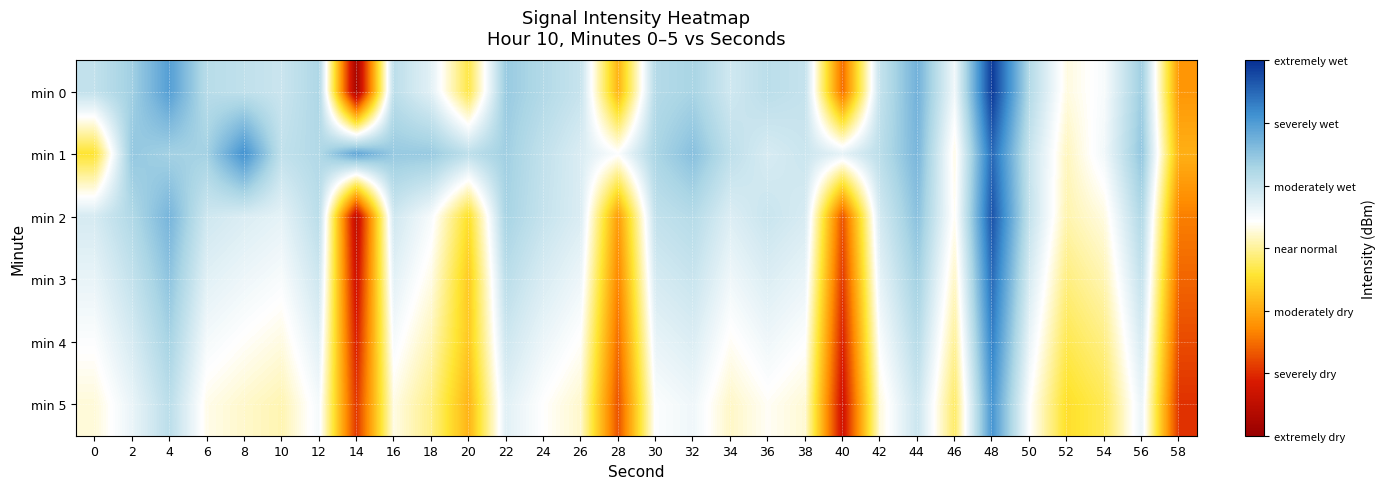

Reading left to right, transcribe all the data shown in this chart.

min 0: 0=-117.1	2=-115.3	4=-111.9	6=-116.5	8=-117.0	10=-117.6	12=-116.0	14=-138.9	16=-116.8	18=-118.9	20=-125.0	22=-114.9	24=-116.2	26=-117.4	28=-128.1	30=-116.3	32=-115.7	34=-117.9	36=-116.7	38=-117.3	40=-131.6	42=-117.3	44=-113.2	46=-119.8	48=-106.5	50=-116.3	52=-121.3	54=-120.1	56=-115.2	58=-129.7
min 1: 0=-125.5	2=-114.7	4=-115.5	6=-115.5	8=-111.0	10=-117.0	12=-116.1	14=-112.3	16=-114.9	18=-114.9	20=-116.8	22=-115.3	24=-117.1	26=-118.5	28=-120.4	30=-115.8	32=-114.2	34=-116.9	36=-118.3	38=-117.6	40=-119.1	42=-116.7	44=-113.5	46=-121.2	48=-108.9	50=-117.4	52=-122.1	54=-119.8	56=-114.6	58=-128.3
min 2: 0=-118.2	2=-116.1	4=-113.4	6=-117.8	8=-118.5	10=-119.1	12=-116.7	14=-137.2	16=-117.9	18=-120.1	20=-125.8	22=-115.6	24=-117.3	26=-118.5	28=-129.4	30=-117.1	32=-116.4	34=-118.6	36=-117.5	38=-118.3	40=-132.7	42=-118.1	44=-114.3	46=-120.9	48=-107.8	50=-117.2	52=-122.5	54=-121.3	56=-116.1	58=-130.8
min 3: 0=-119.3	2=-117.2	4=-114.5	6=-118.9	8=-119.6	10=-120.2	12=-117.8	14=-136.1	16=-119.0	18=-121.2	20=-126.9	22=-116.7	24=-118.4	26=-119.6	28=-130.5	30=-118.2	32=-117.5	34=-119.7	36=-118.6	38=-119.4	40=-133.8	42=-119.2	44=-115.4	46=-122.0	48=-109.0	50=-118.3	52=-123.6	54=-122.4	56=-117.2	58=-131.9
min 4: 0=-120.4	2=-118.3	4=-115.6	6=-120.0	8=-120.7	10=-121.3	12=-118.9	14=-135.0	16=-120.1	18=-122.3	20=-127.0	22=-117.8	24=-119.5	26=-120.7	28=-131.6	30=-119.3	32=-118.6	34=-120.8	36=-119.7	38=-120.5	40=-134.9	42=-120.3	44=-116.5	46=-123.1	48=-110.1	50=-119.4	52=-124.7	54=-123.5	56=-118.3	58=-133.0
min 5: 0=-121.5	2=-119.4	4=-116.7	6=-121.1	8=-121.8	10=-122.4	12=-120.0	14=-133.9	16=-121.2	18=-123.4	20=-128.1	22=-118.9	24=-120.6	26=-121.8	28=-132.7	30=-120.4	32=-119.7	34=-121.9	36=-120.8	38=-121.6	40=-136.0	42=-121.4	44=-117.6	46=-124.2	48=-111.2	50=-120.5	52=-125.8	54=-124.6	56=-119.4	58=-134.1